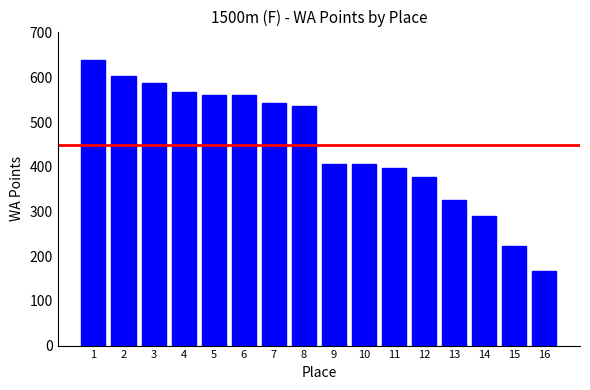

What value does the data have at 6, to the nearest 5?

560